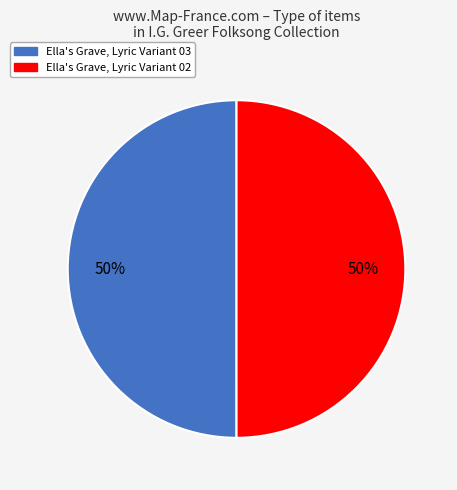

Count the number of slices in the pie.

2